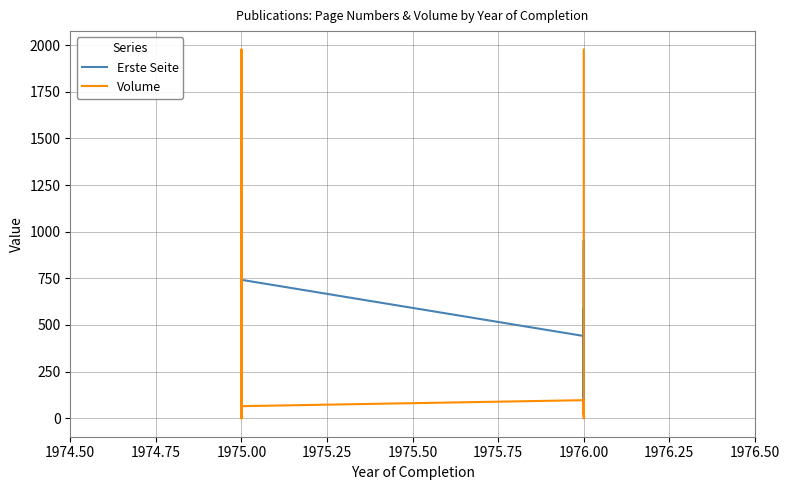

How many interior local peaks does the Erste Seite series have?

6